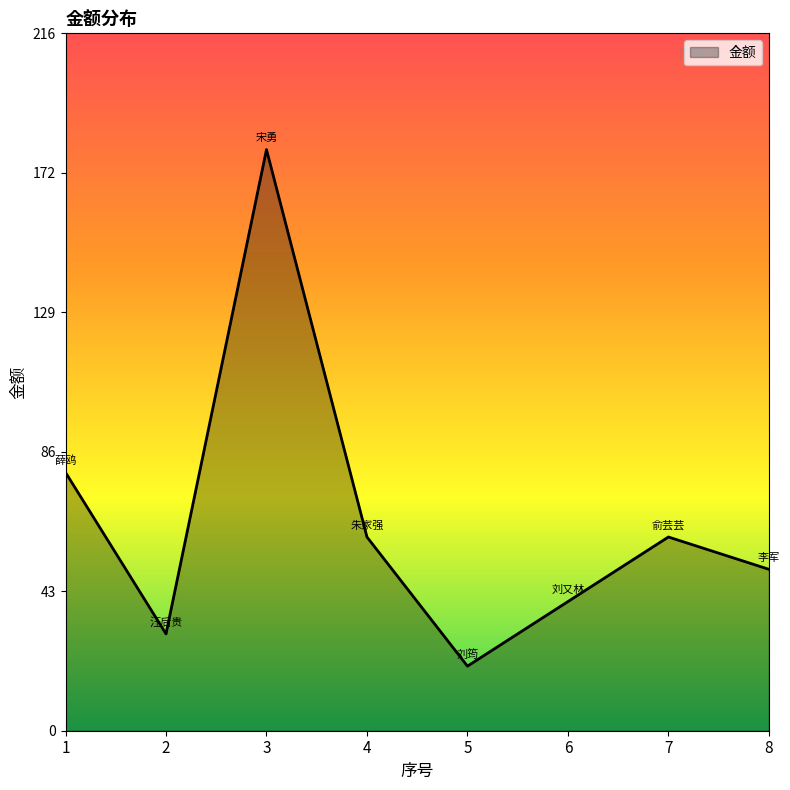

Approximately how many times larger is the value at 2 compared to 3?

0.2